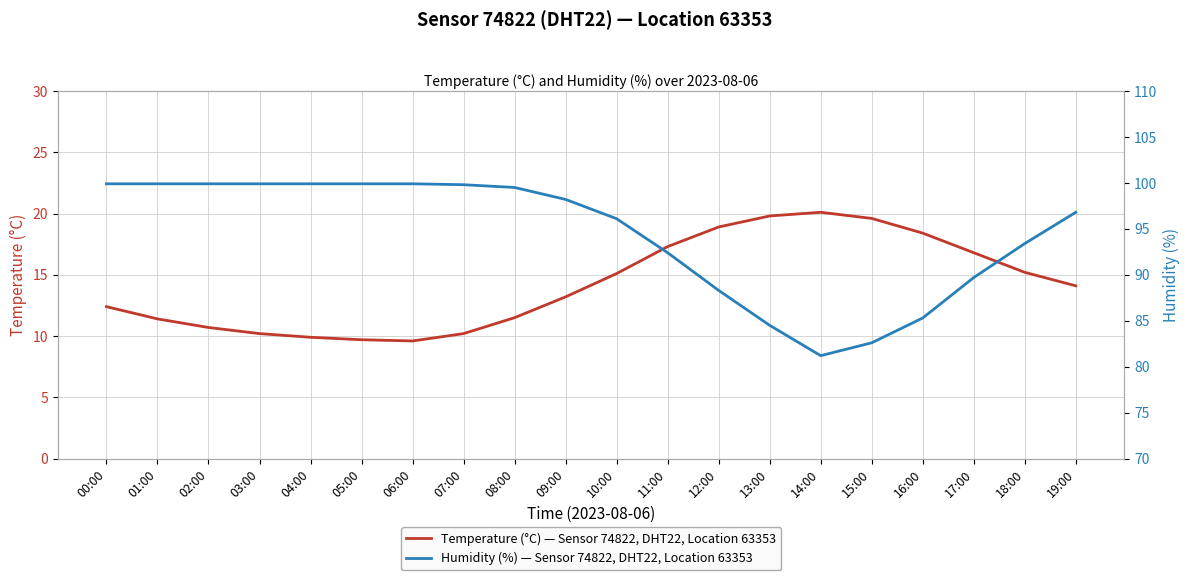

What is the value of the Humidity (%) — Sensor 74822, DHT22, Location 63353 point at the 11th from the left?

96.1